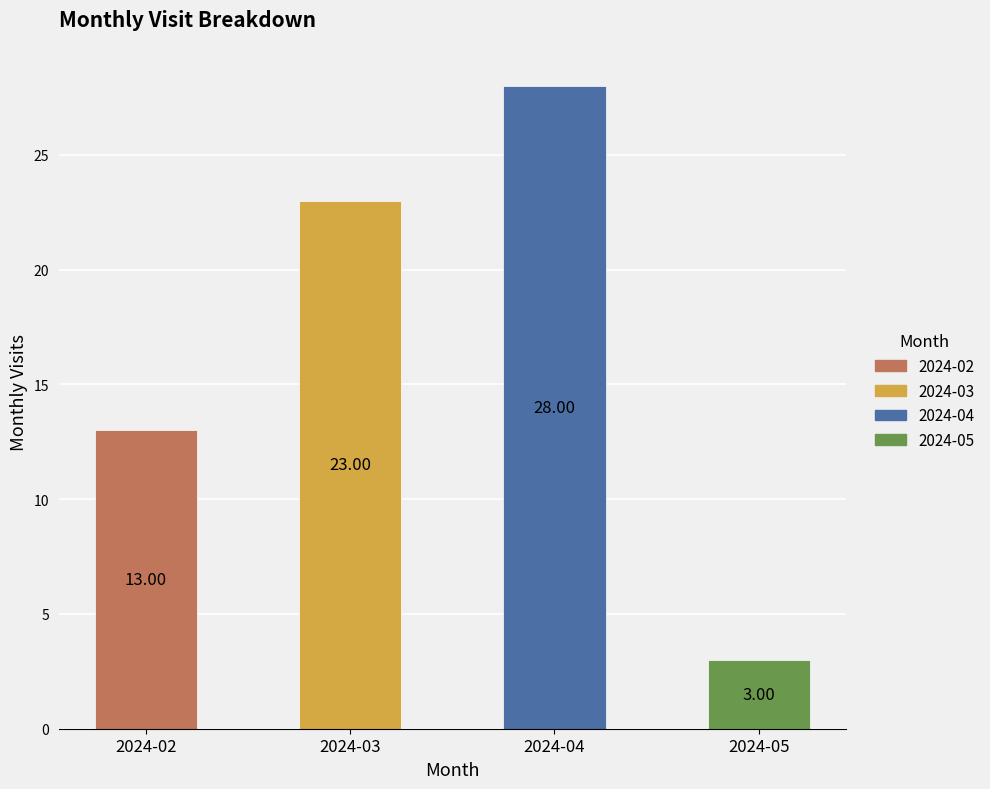

What is the minimum value shown in the chart?

3